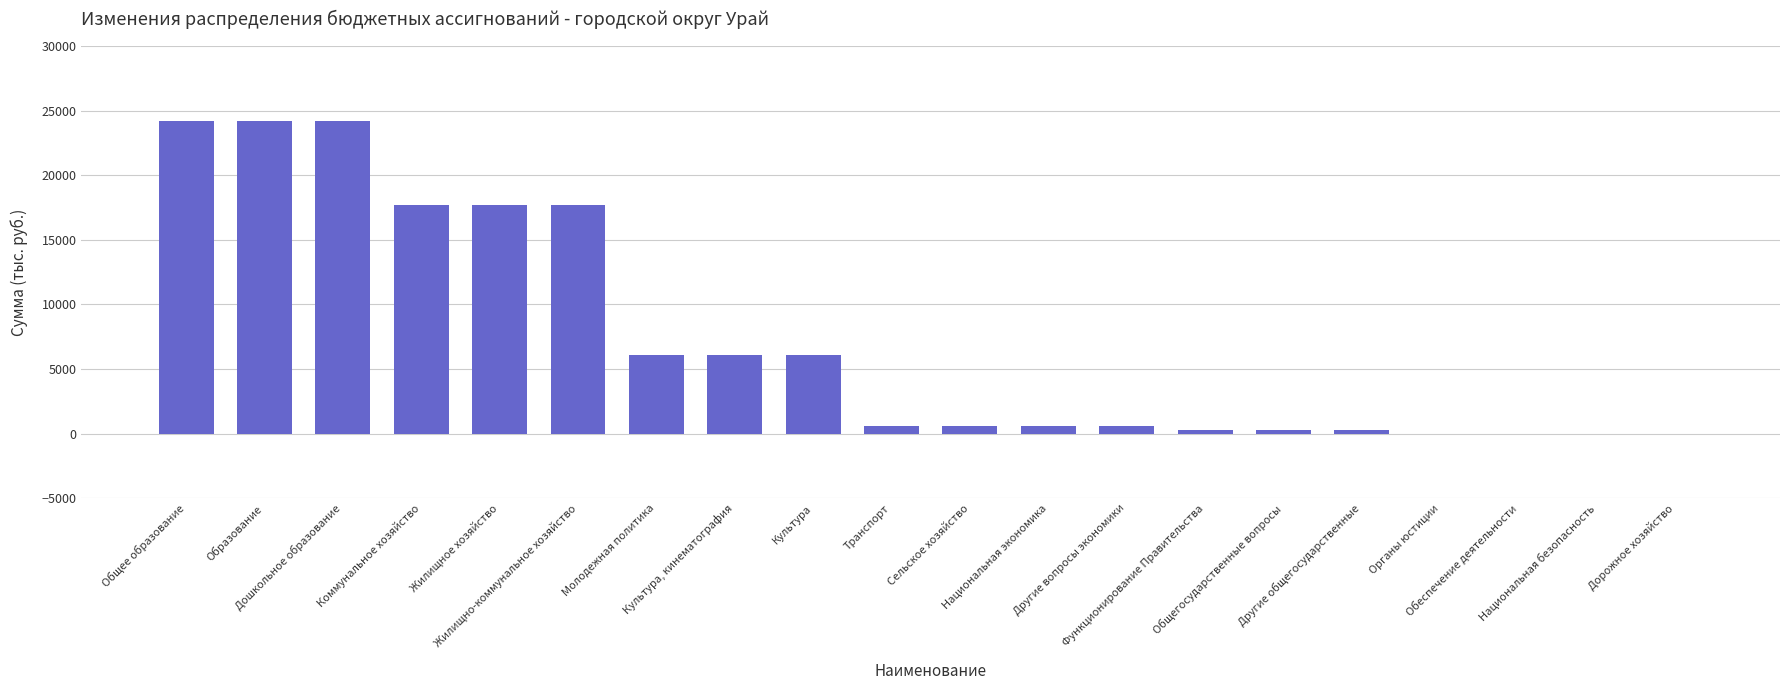

How many distinct data groups are displayed?

1